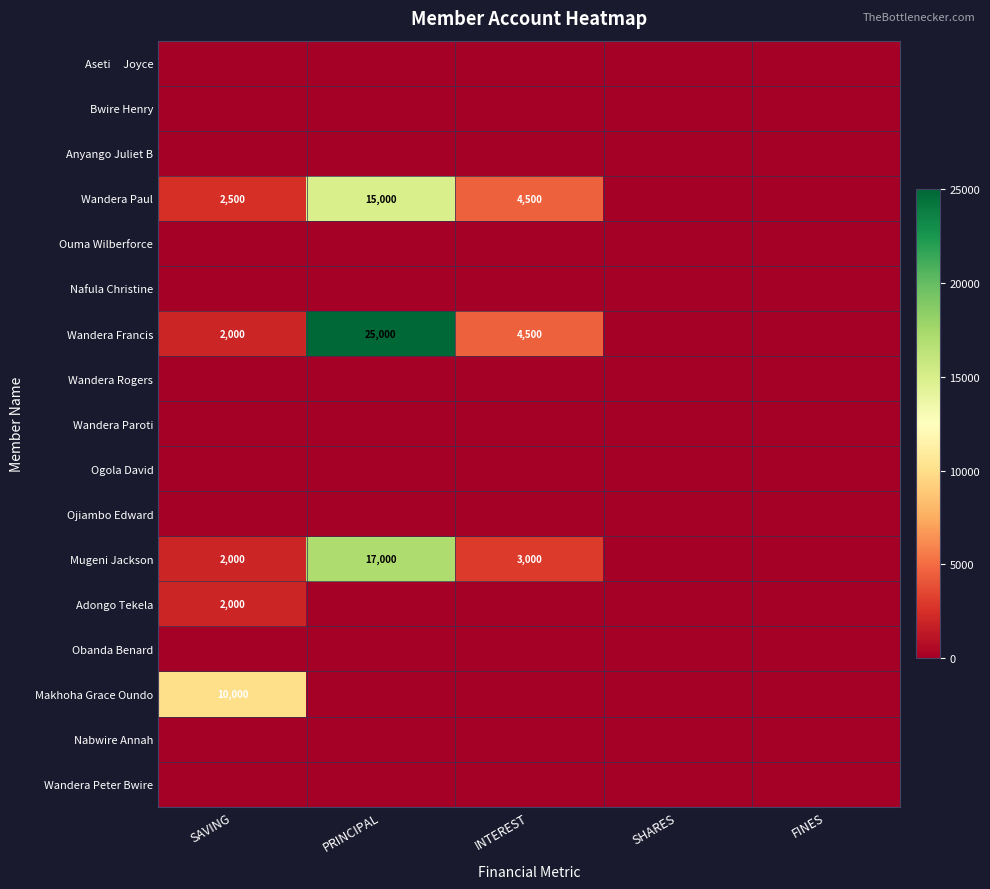

At which category is the sum across all series the highest?

PRINCIPAL